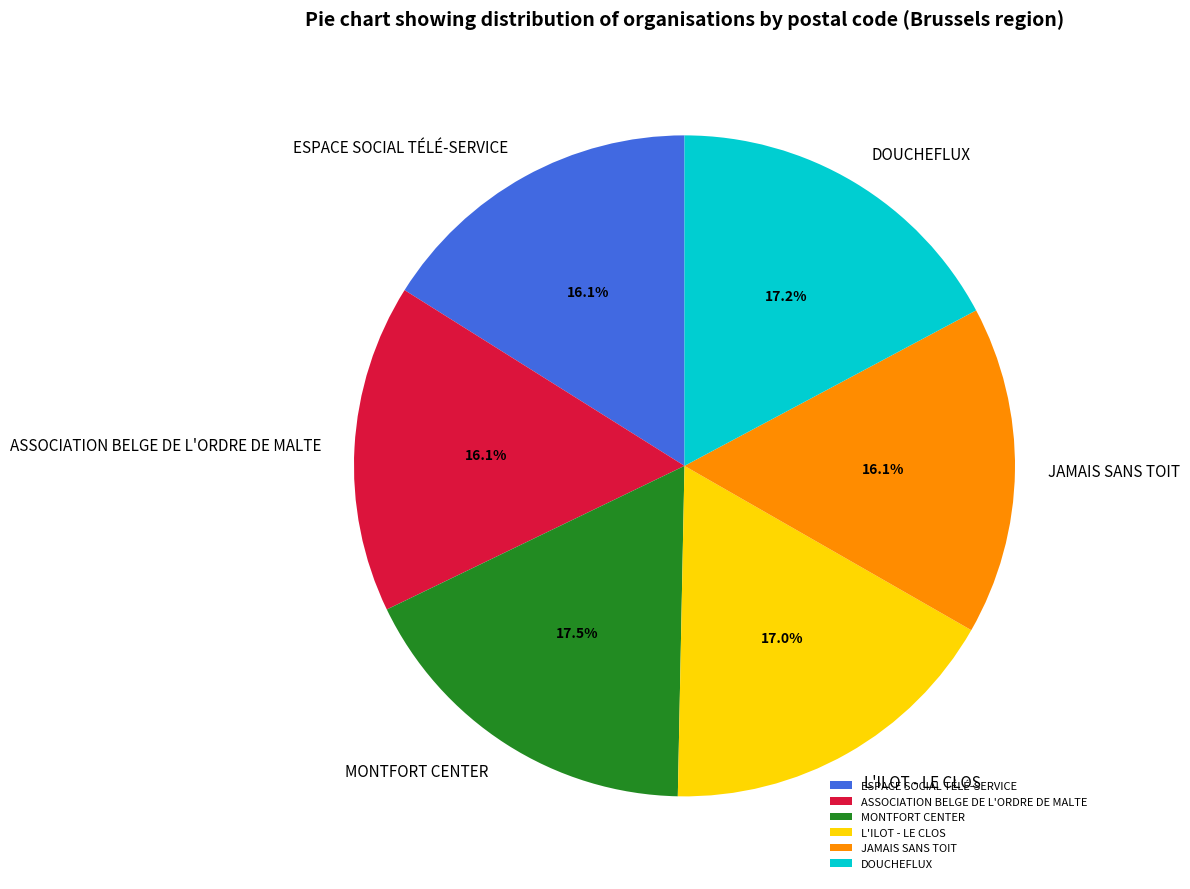

Is it true that L'ILOT - LE CLOS is 31% of the pie?

False